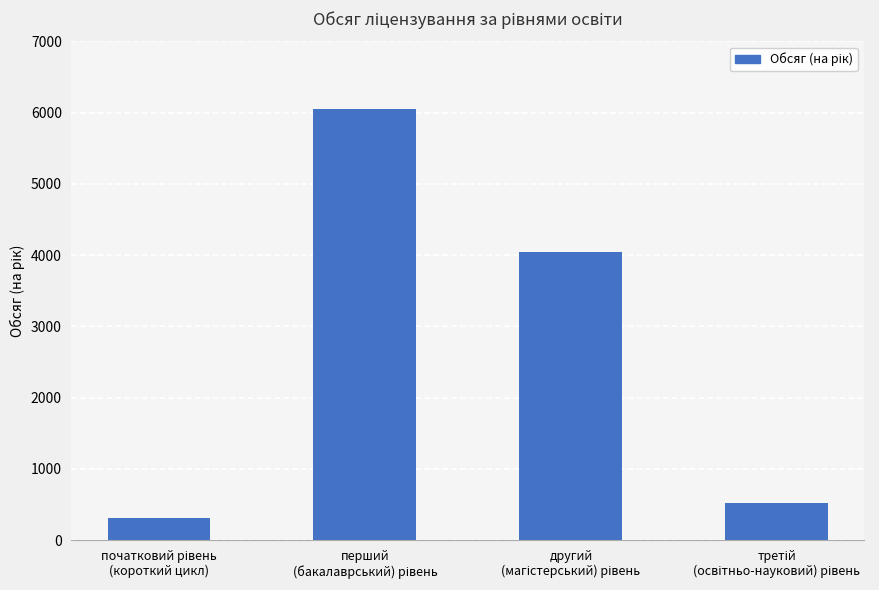

What is the greatest value displayed?

6052